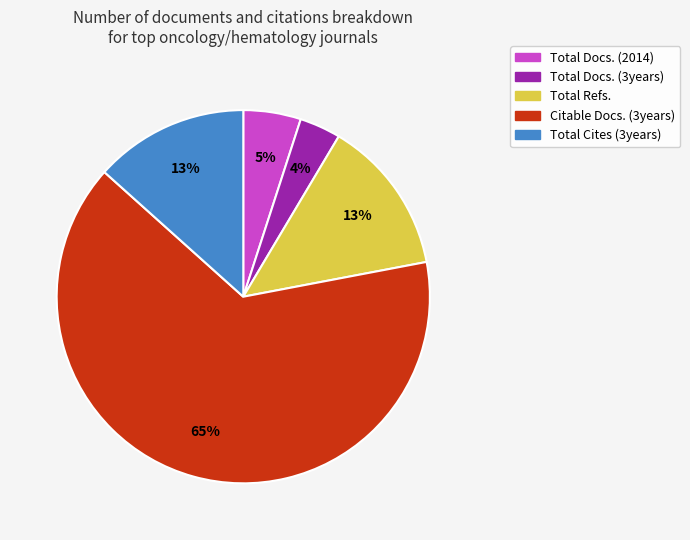

Which has a higher value, Total Docs. (2014) or Total Refs.?

Total Refs.